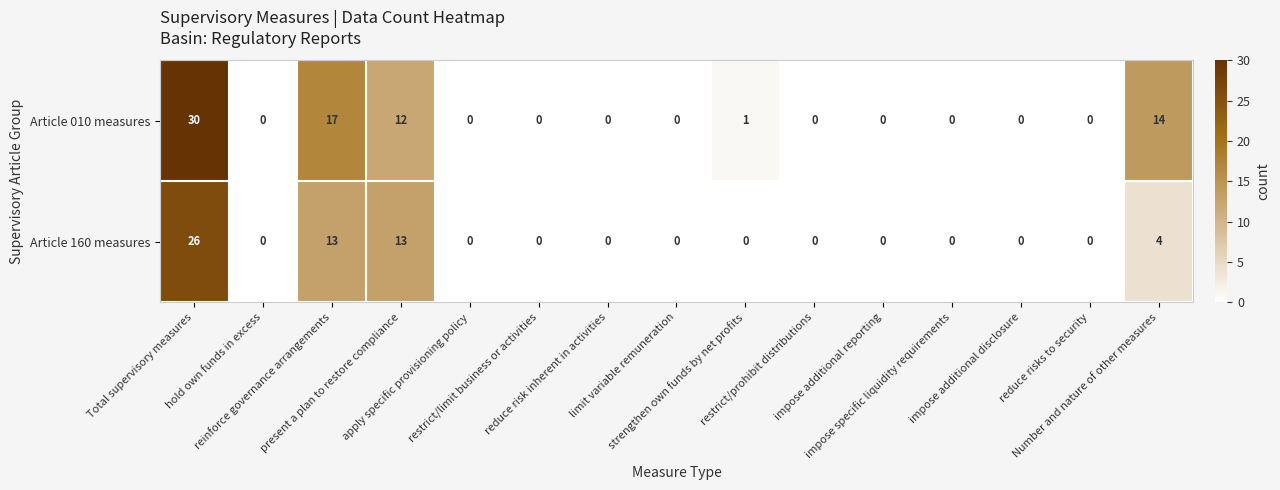

How many series are shown in this chart?

2